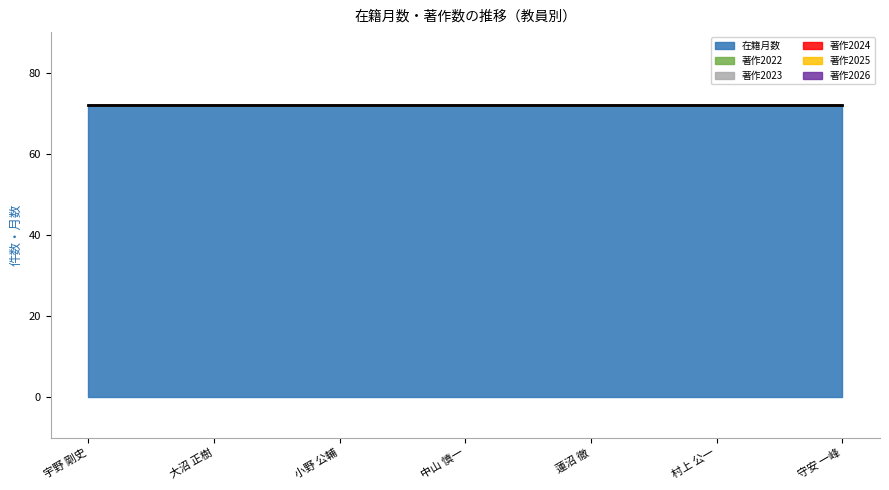

True or false: 著作2026 and 著作2024 intersect in this chart.

False